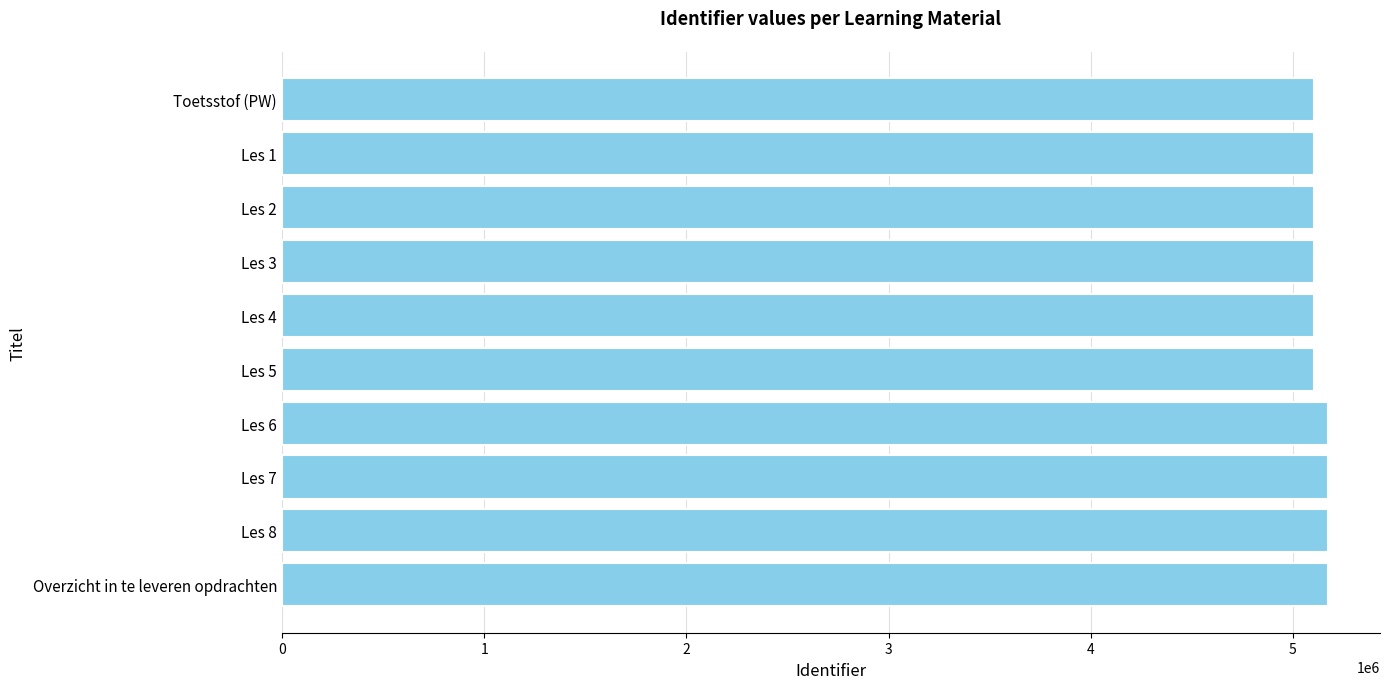

What is the label of the 1st bar from the top?

Toetsstof (PW)